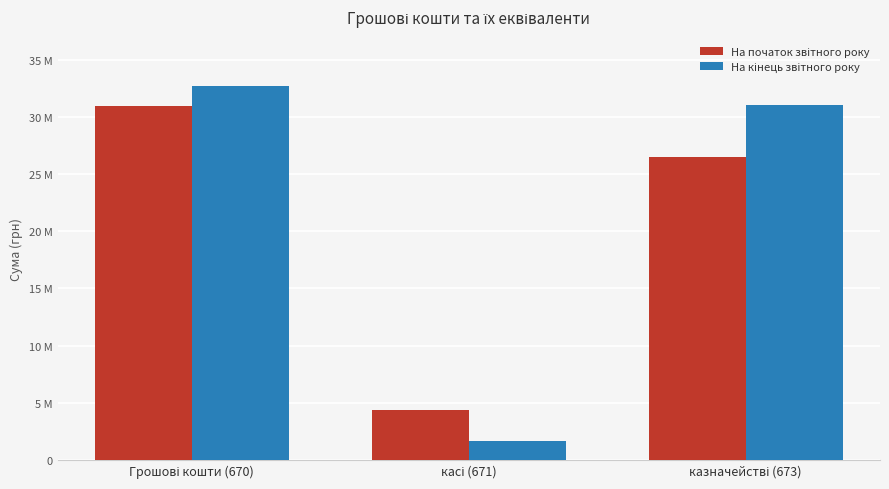

What is the average value of the На кінець звітного року series?

21802513